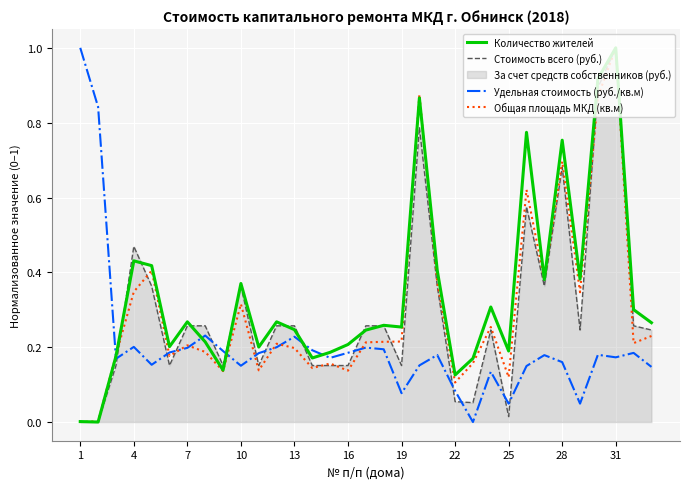

The Удельная стоимость (руб./кв.м) series shows 0.1 at 31. True or false?

False